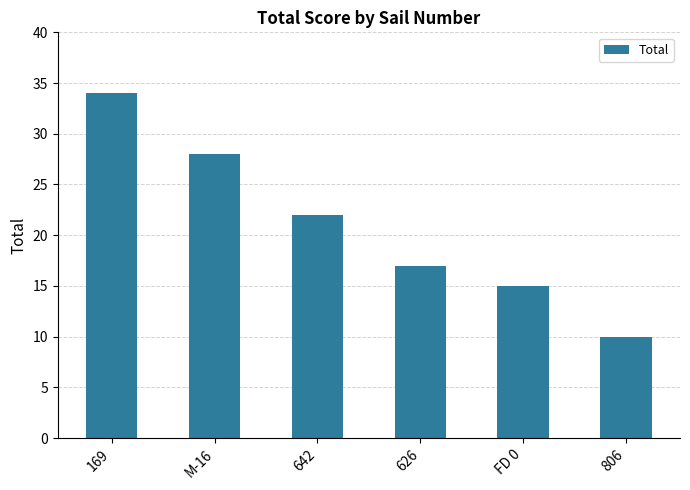

At which label does the data first exceed 22?

169